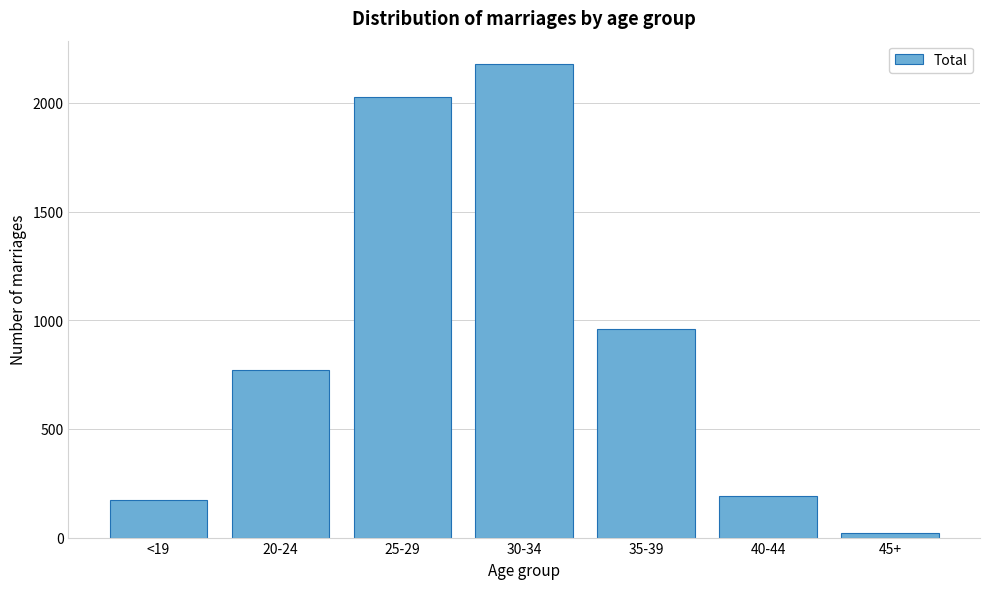

Reading right to left, list all the values displayed in this chart.

19	189	958	2177	2027	771	175